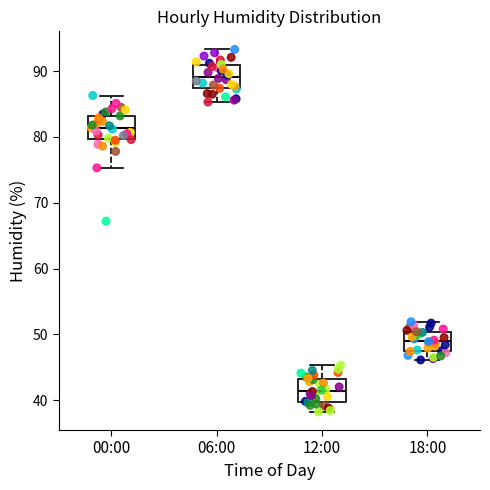

Reading left to right, read every box against the y-axis: the position of its median line, the range the box covers, and the ends of its whiskers. The values are not printed on the chart, so give them approximately, as read against the axis.

00:00: median 81, box 80 to 83, whiskers 75 to 86
06:00: median 89, box 87 to 91, whiskers 85 to 93
12:00: median 41, box 40 to 43, whiskers 38 to 45
18:00: median 49, box 48 to 50, whiskers 46 to 52